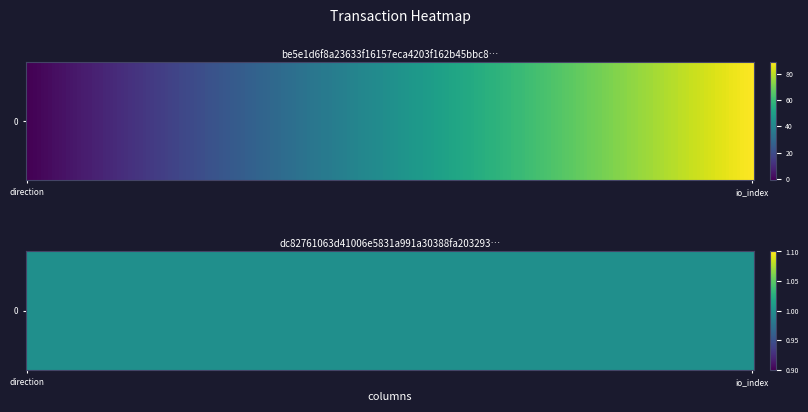

What is the sum of all be5e1d6f8a23633f16157eca4203f162b45bbc8 values?

88